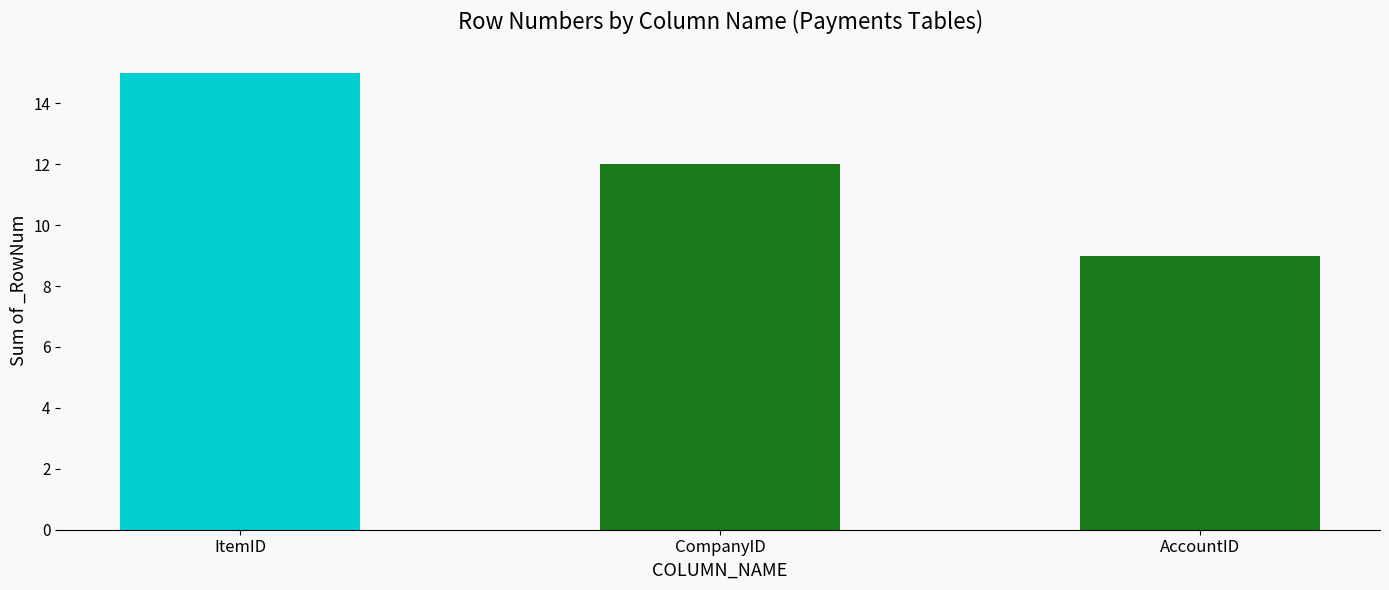

Which label corresponds to the smallest value in the chart?

AccountID